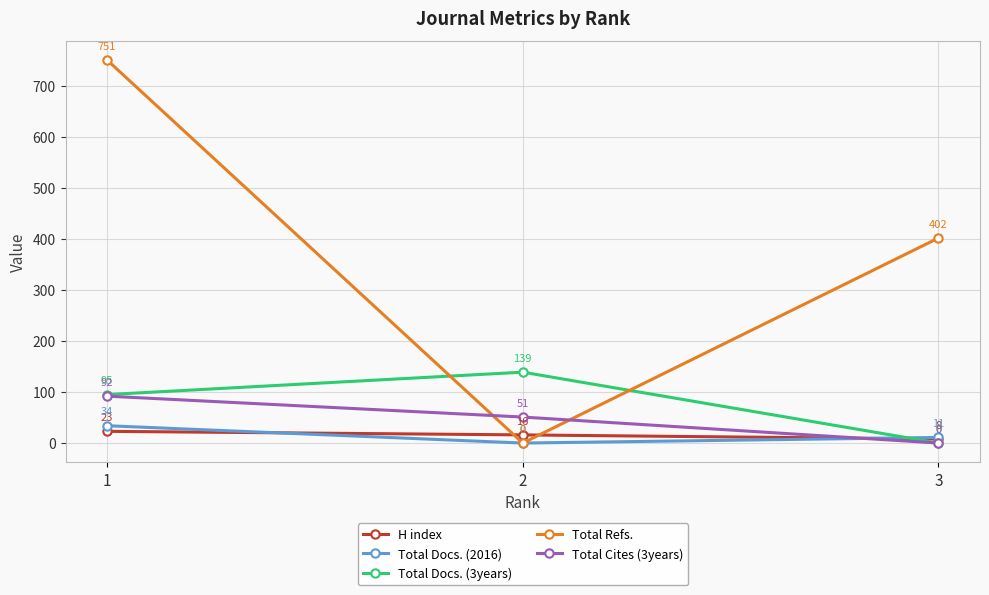

How many lines are shown in the chart?

5